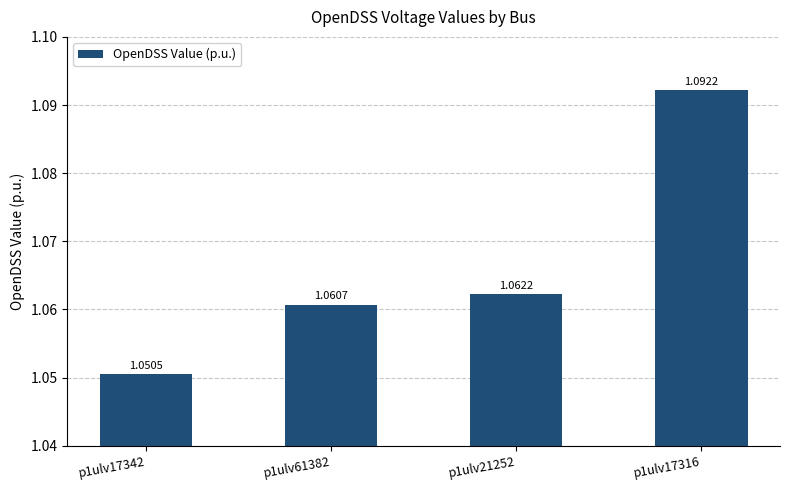

List the labels in order of value, smallest first.

p1ulv17342, p1ulv61382, p1ulv21252, p1ulv17316